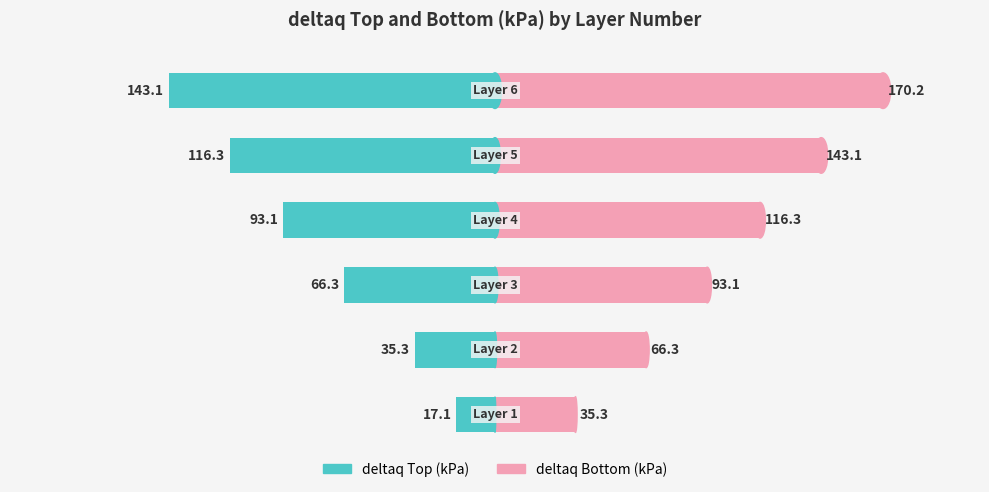

List the series in order of their overall mean, highest first.

deltaq Bottom (kPa), deltaq Top (kPa)